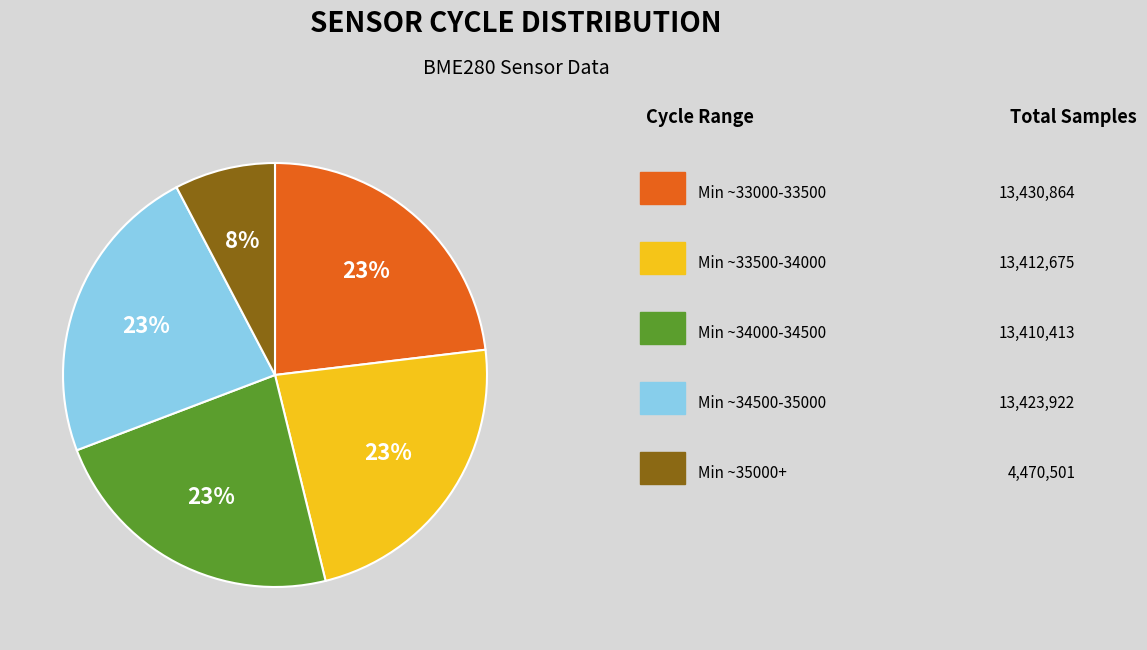

Is there any slice that represents more than half of the pie?

No